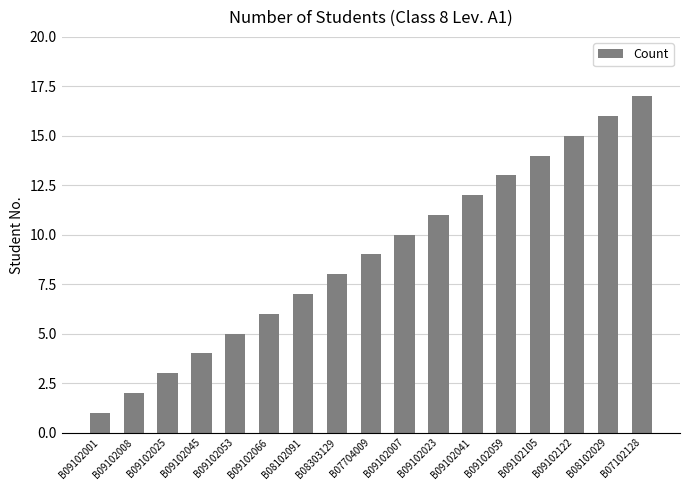

What is the maximum value shown in the chart?

17